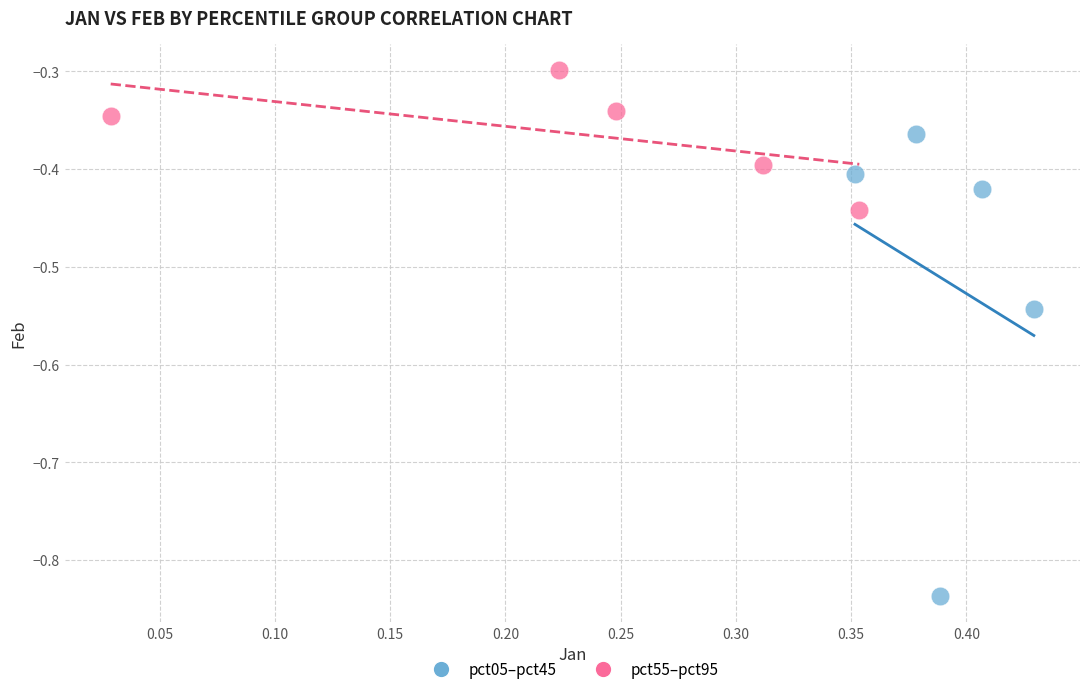

Which series reaches the minimum Y coordinate?

pct05–pct45